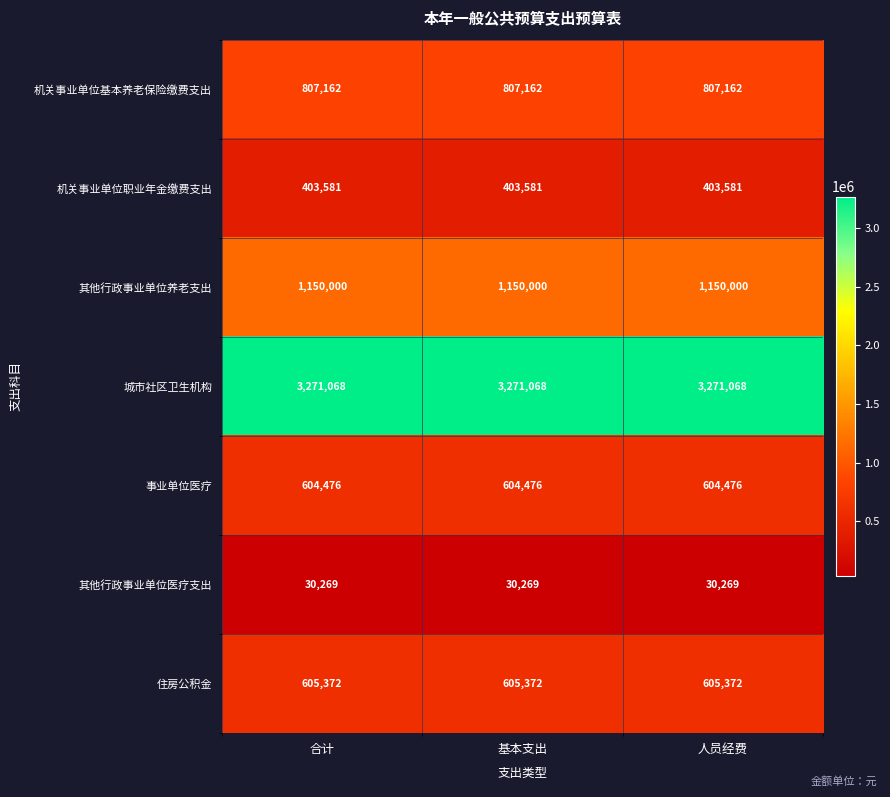

What is the difference between the highest and lowest values at 基本支出?

3240799